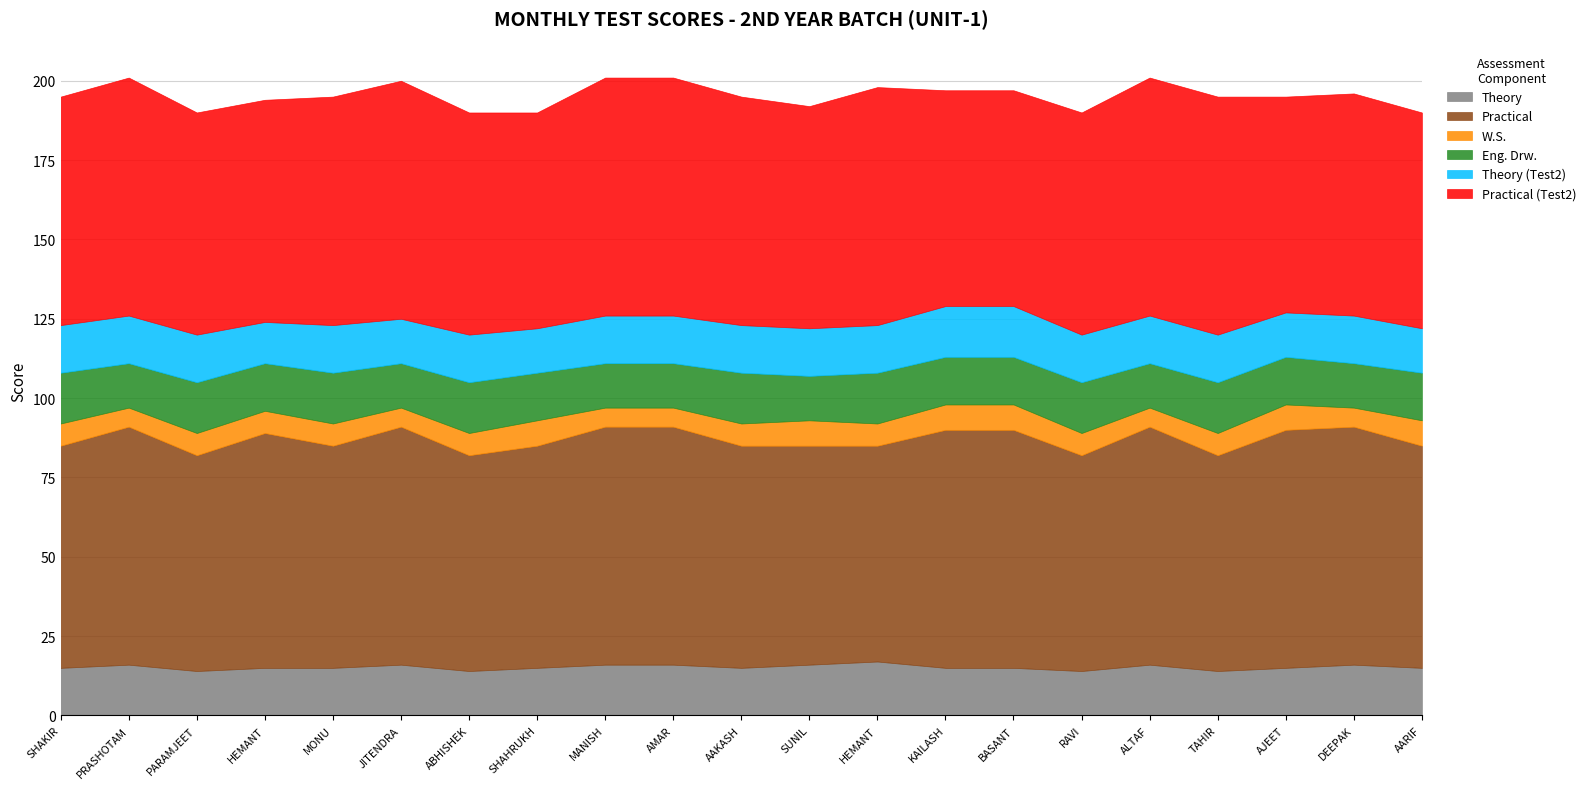

Between TAHIR KHAN and AJEET CHOUDHARY, which series saw the biggest shift?

Practical